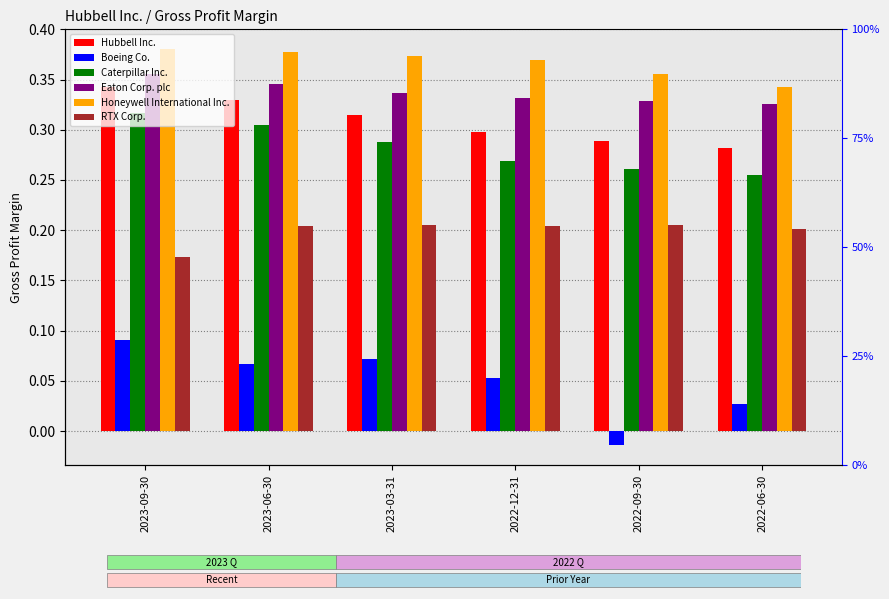

How many groups of bars are there?

6